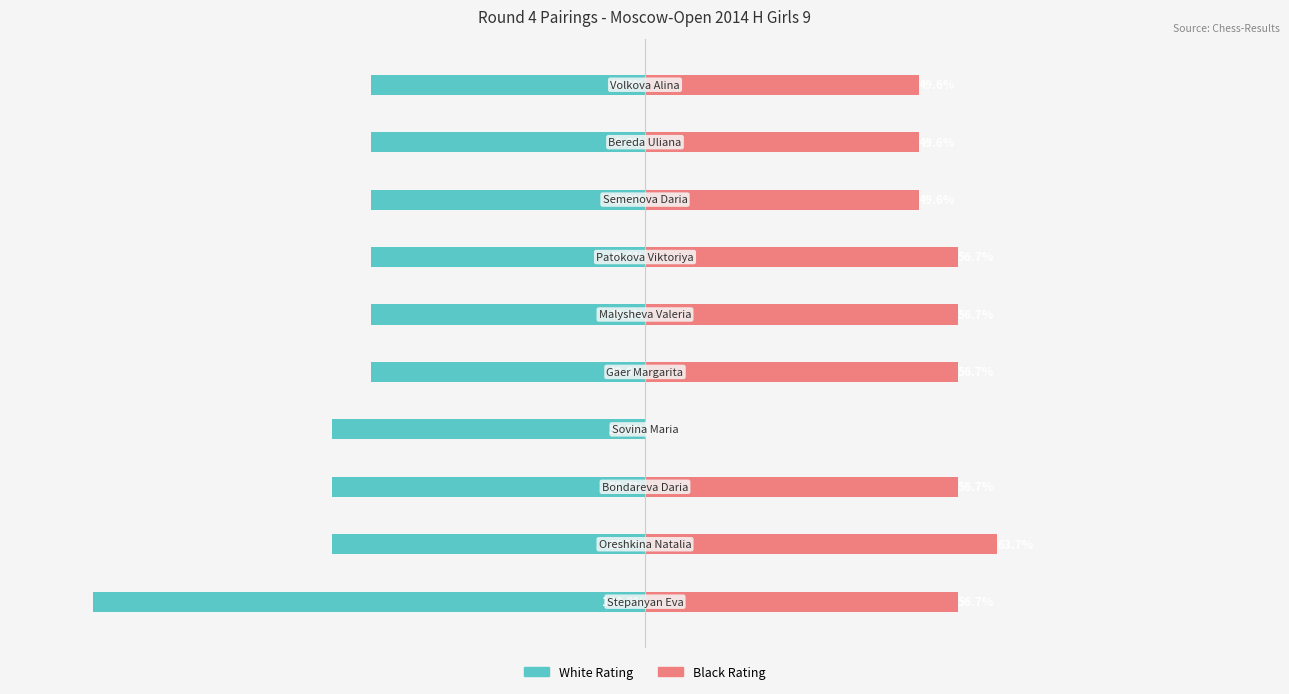

Reading right to left, extract all data points from this chart.

White Rating: 9=-49.6	8=-49.6	7=-49.6	6=-49.6	5=-49.6	4=-49.6	3=-56.7	2=-56.7	1=-56.7	0=-100.0
Black Rating: 9=49.6	8=49.6	7=49.6	6=56.7	5=56.7	4=56.7	3=0.0	2=56.7	1=63.7	0=56.7